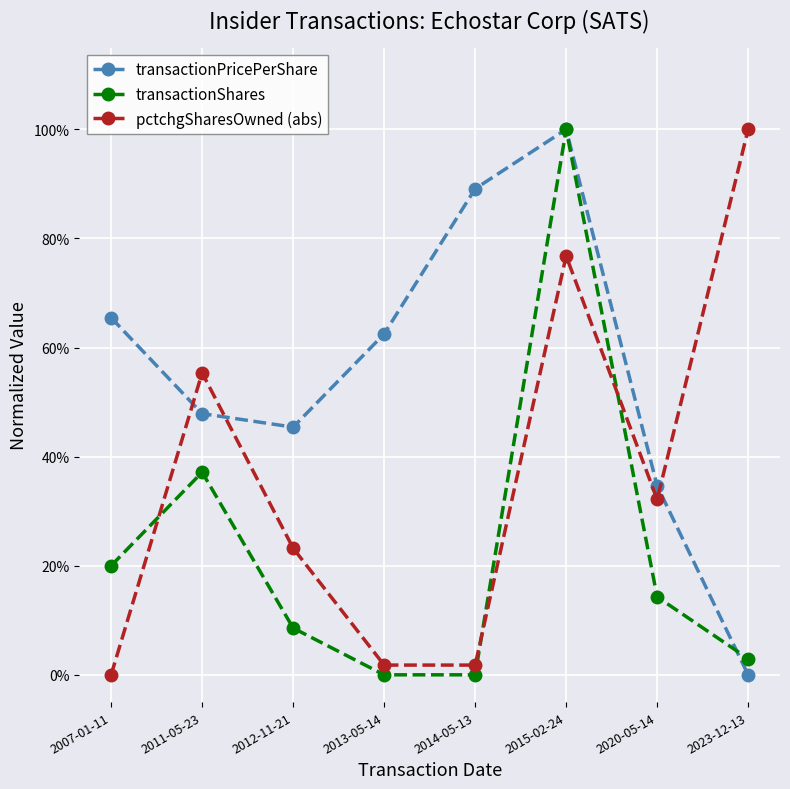

What are all the series names shown in the legend?

transactionPricePerShare, transactionShares, pctchgSharesOwned (abs)